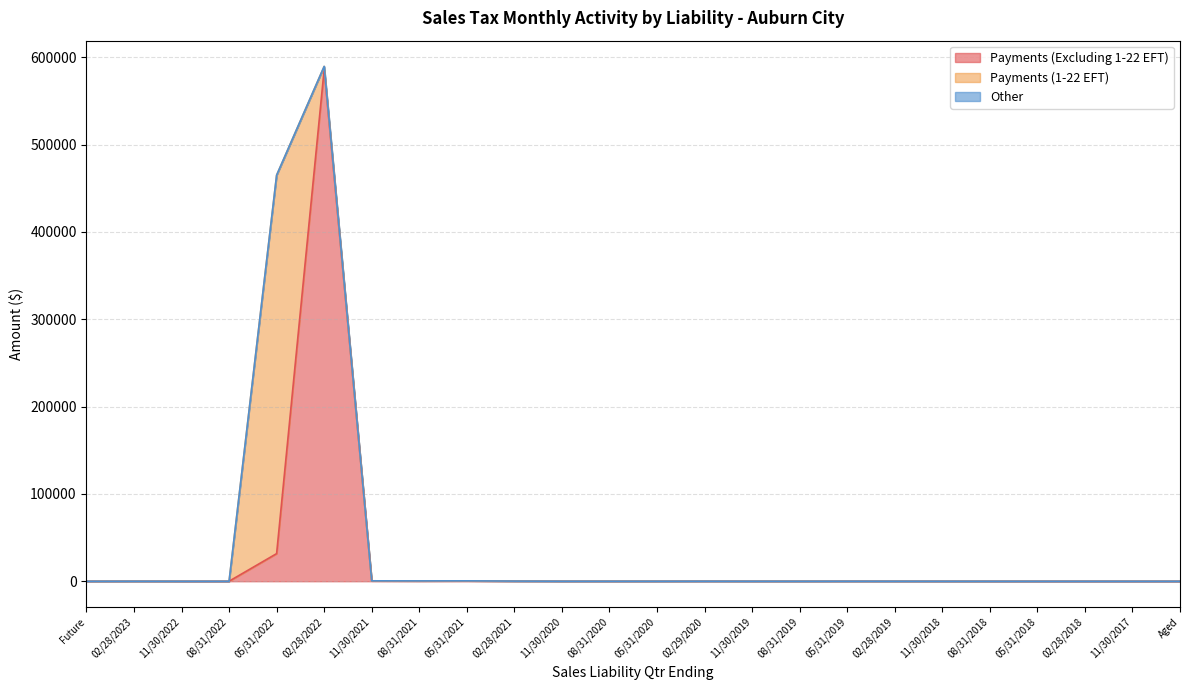

What is the value of the Payments (Excluding 1-22 EFT) point at the 16th from the left?

28.6